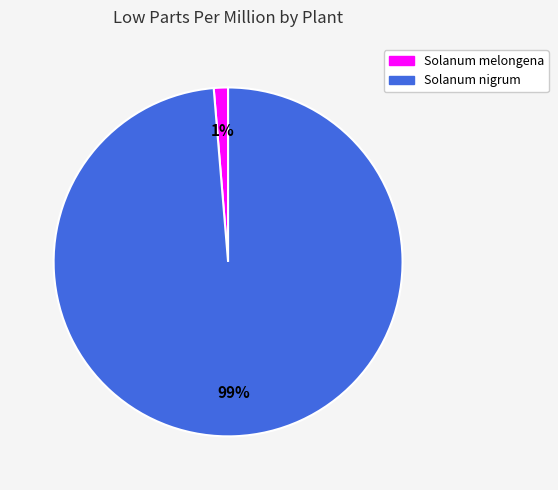

What percentage is the Solanum nigrum slice, to the nearest percent?

99%